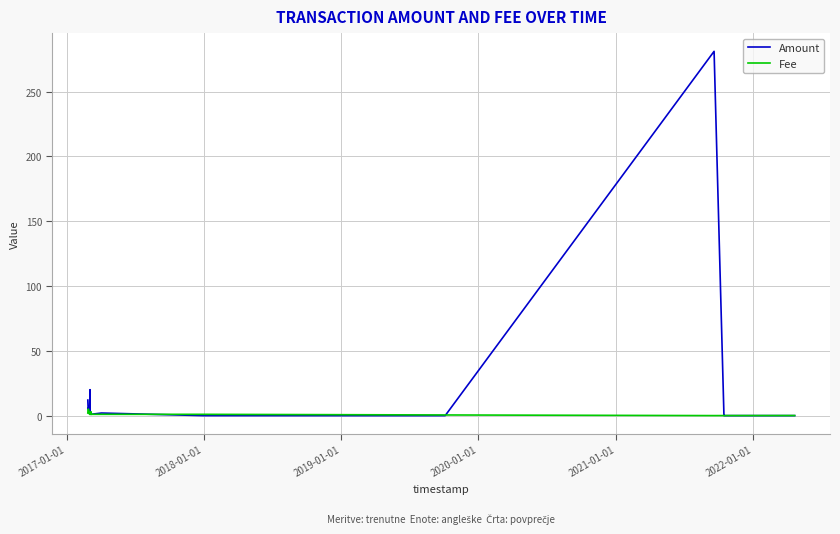

What is the difference between the maximum and minimum values in the Amount series?

281.0